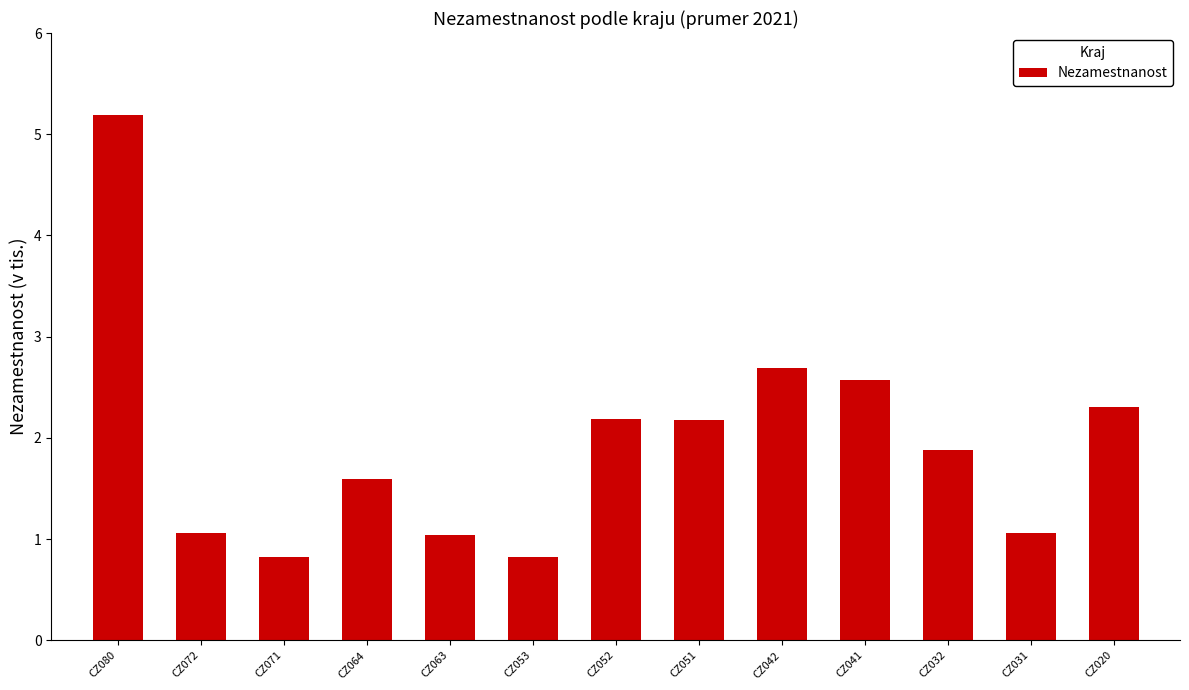

At which label does the data first exceed 1?

CZ080